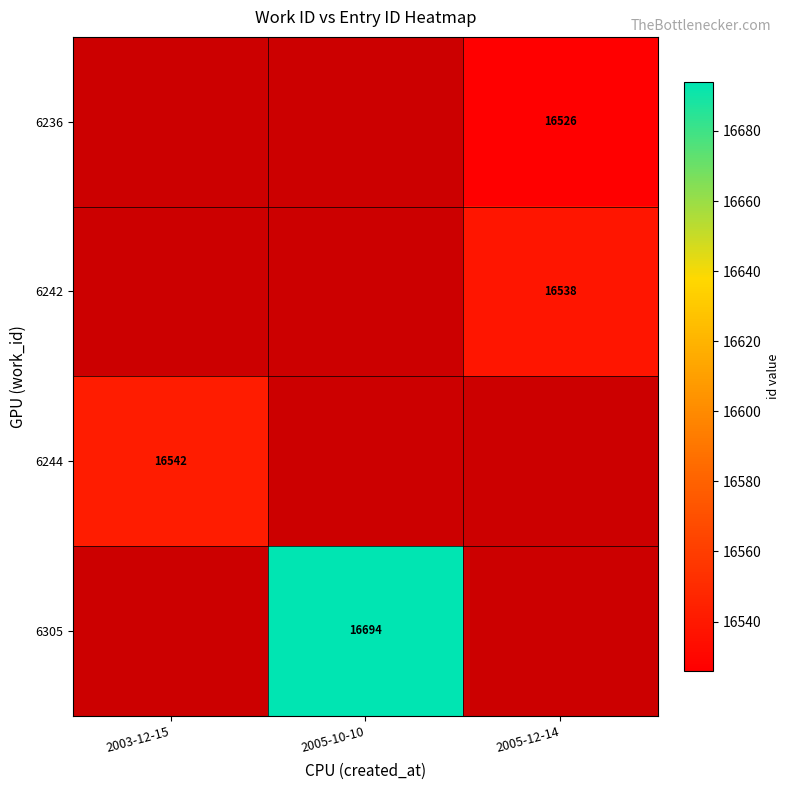

How many categories are shown in the chart?

3